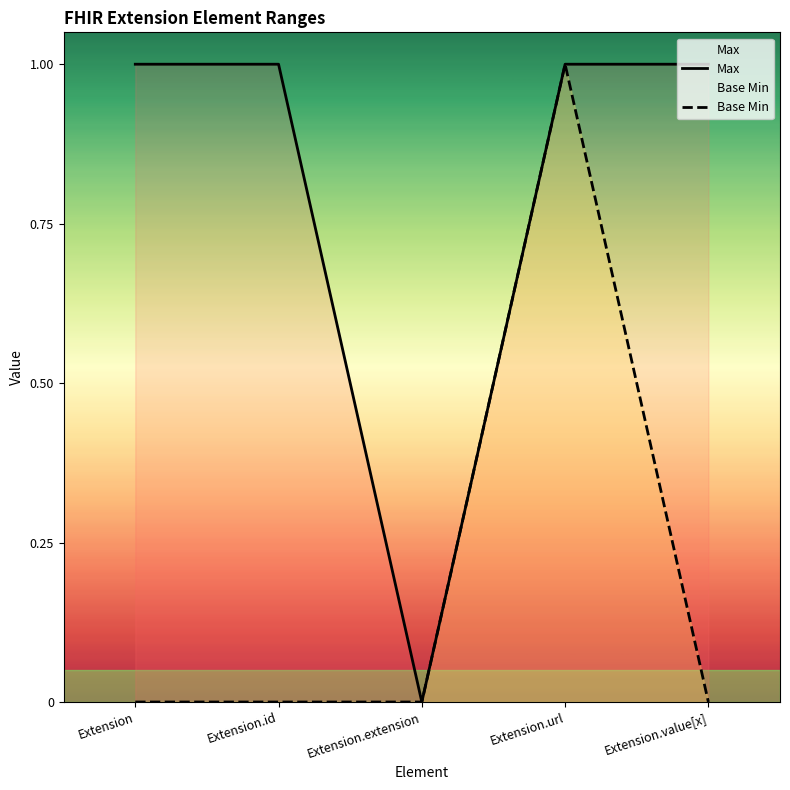

Where is Max nearest to the value 0?

Extension.extension